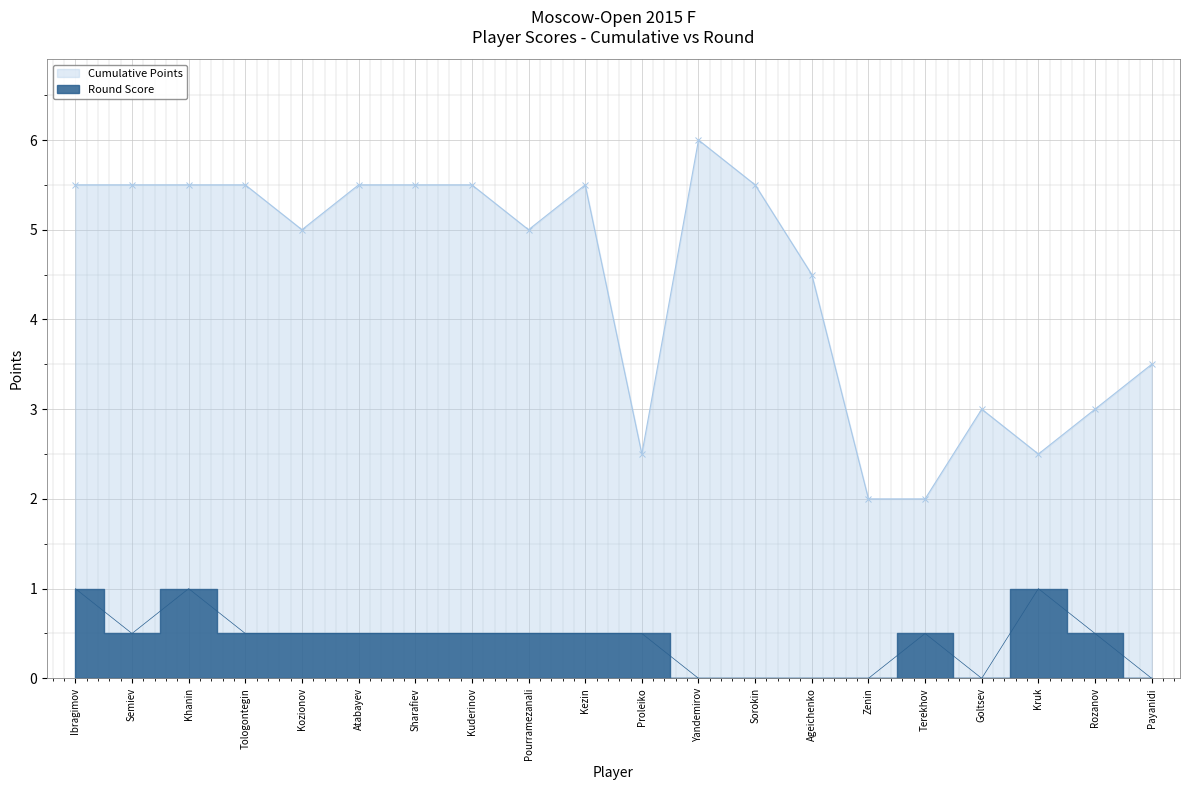

How many distinct data groups are displayed?

2